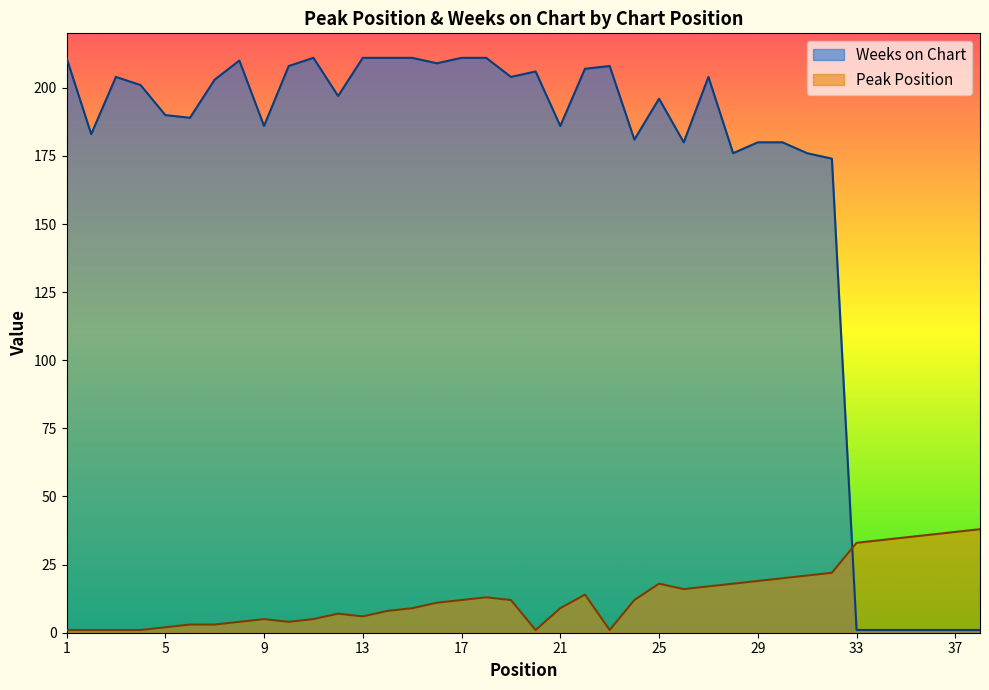

Does the chart display data point markers on the line(s)?

No